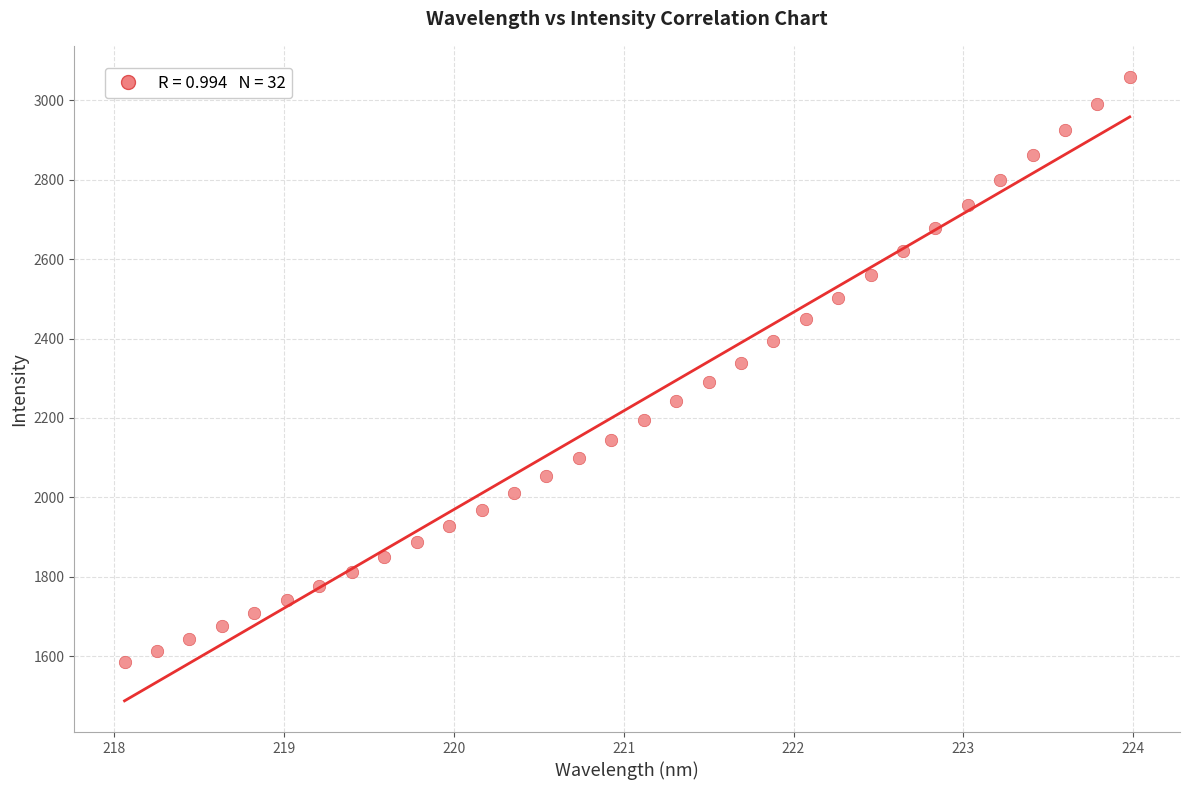

What is the range of X values (max minus min)?

5.9